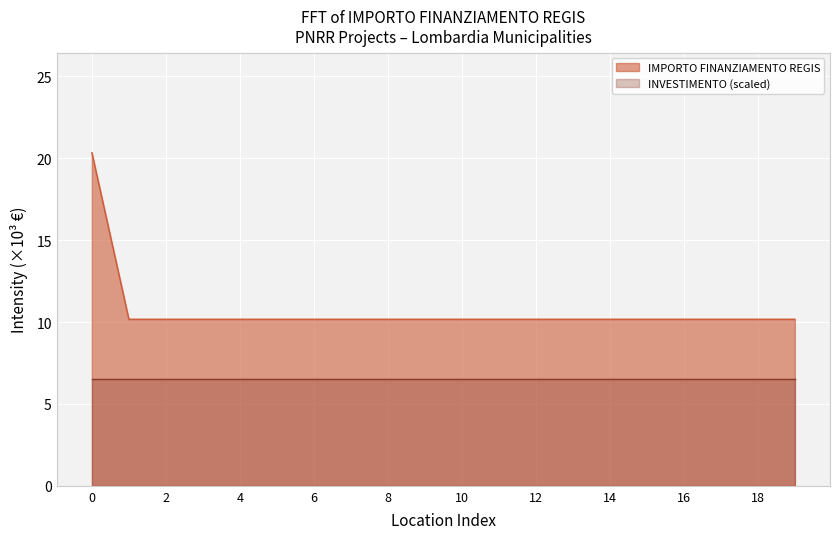

What is the difference between the maximum and minimum values in the IMPORTO FINANZIAMENTO REGIS series?

10.2